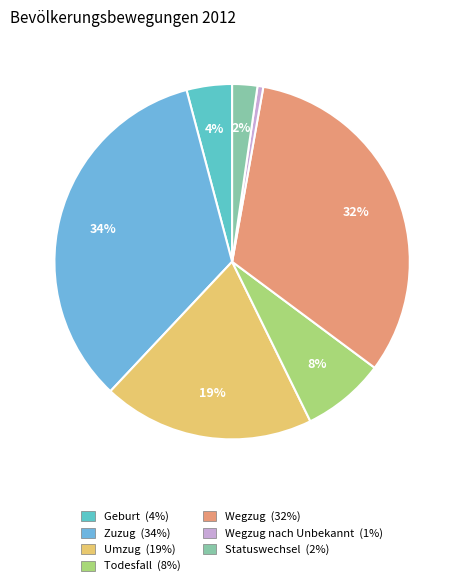

Rank the categories by value from lowest to highest.

Wegzug nach Unbekannt, Statuswechsel, Geburt, Todesfall, Umzug, Wegzug, Zuzug